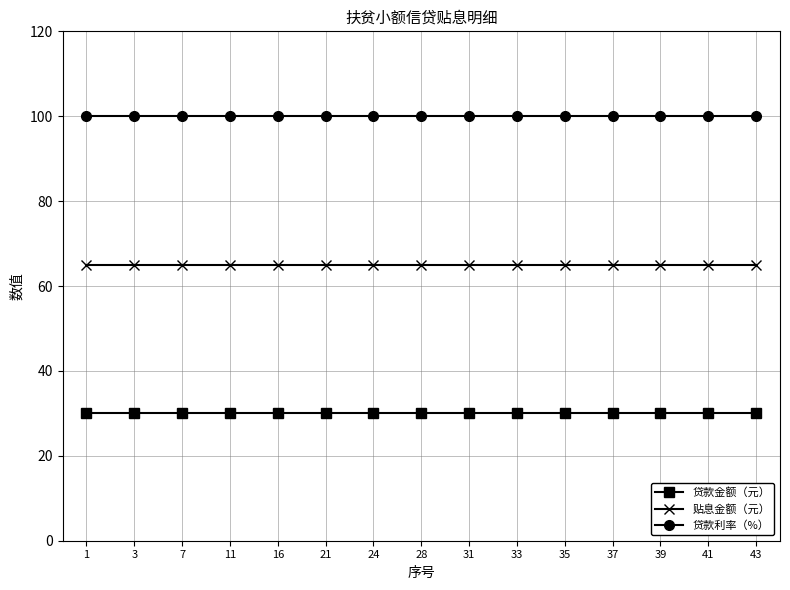

Which series has the largest total across all categories?

贷款利率（%）